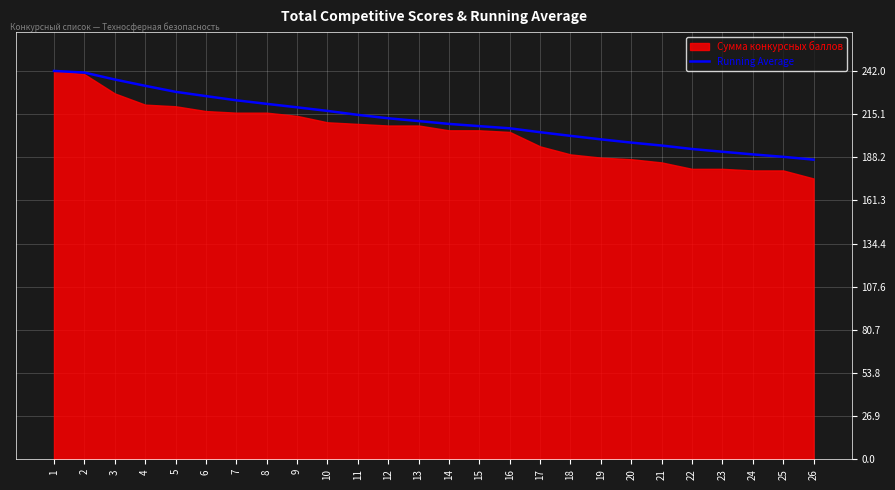

What value does the data have at 2?

241.0